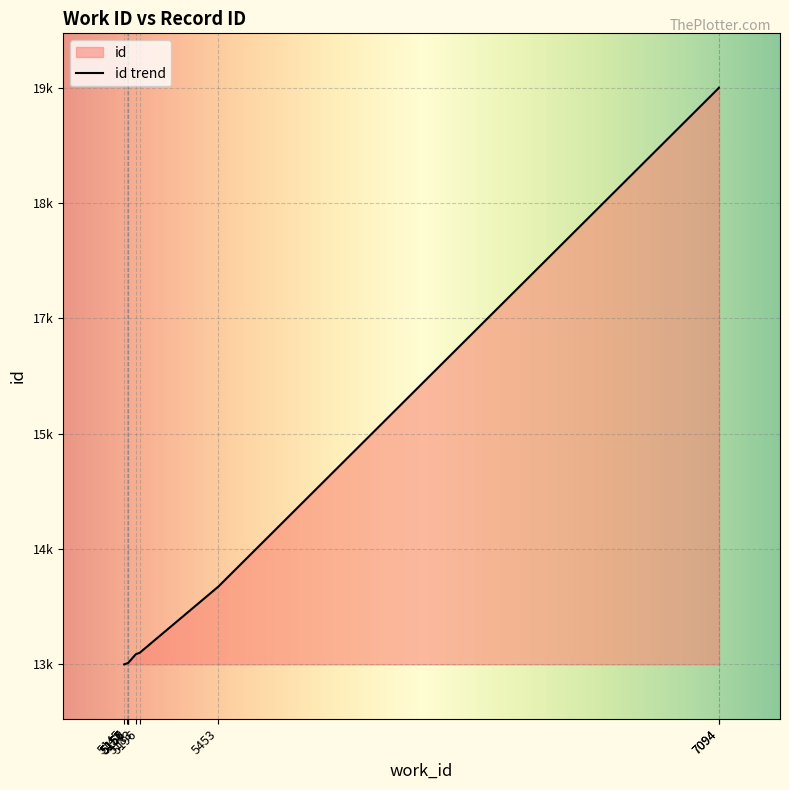

Count the number of categories in the chart.

10